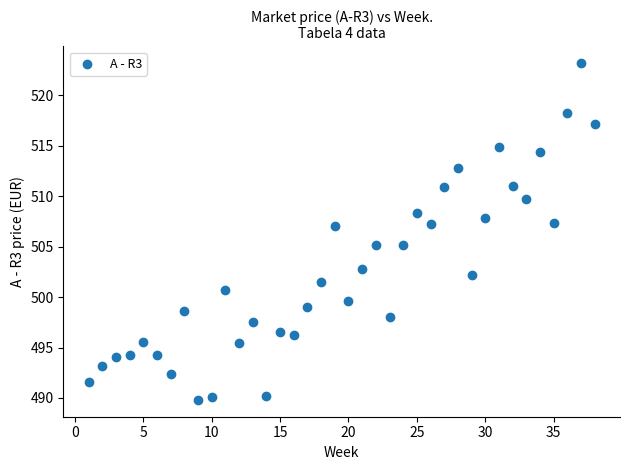

What is the range of X values (max minus min)?

37.0